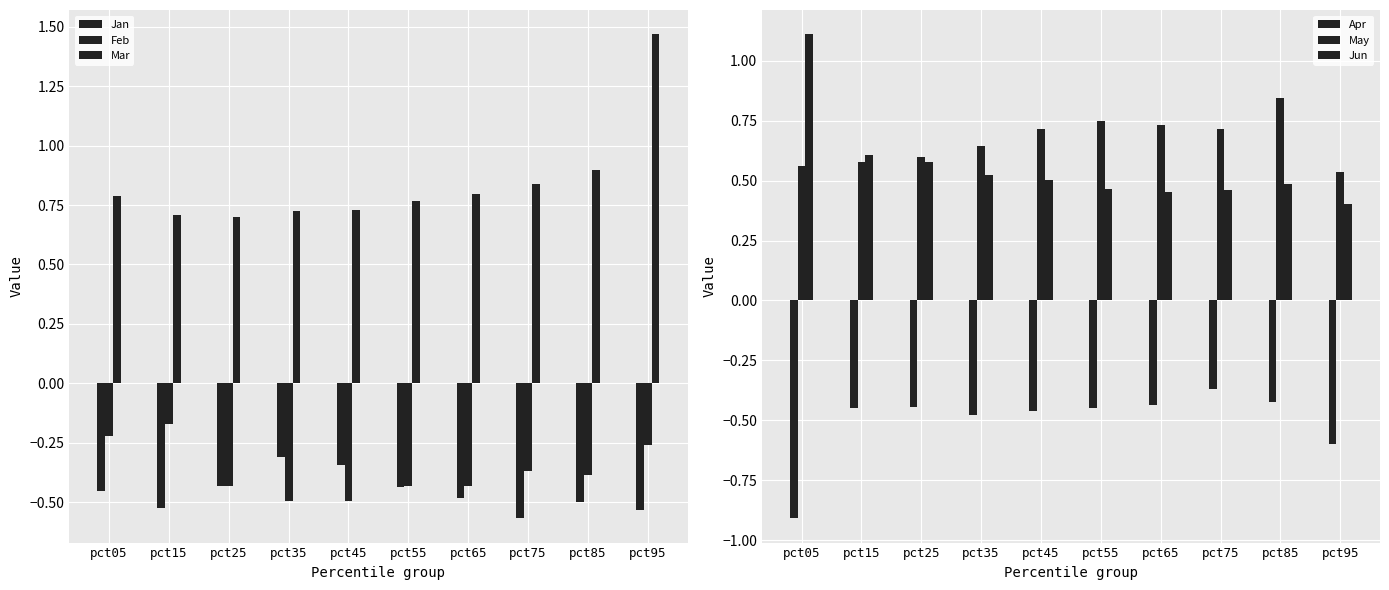

What is the value of the Apr bar at the 10th from the left?

-0.6